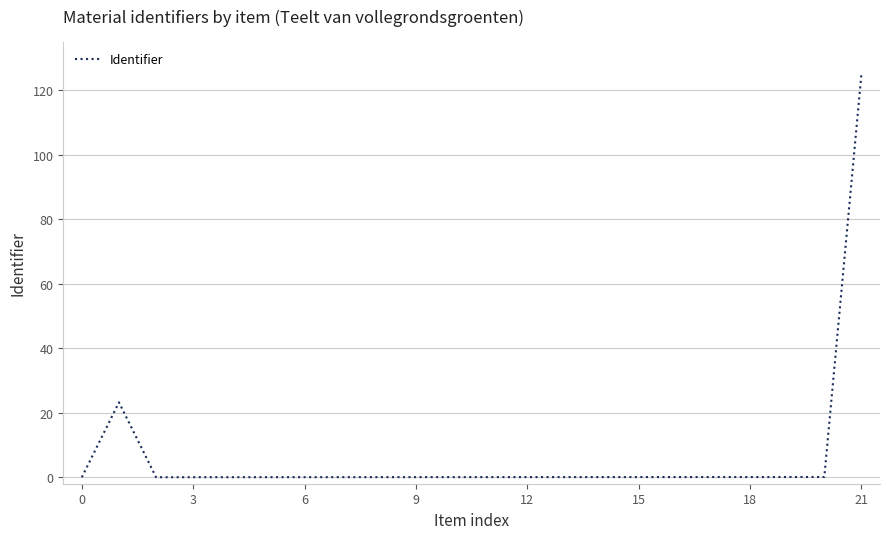

What is the difference between the maximum and minimum values?

125.0